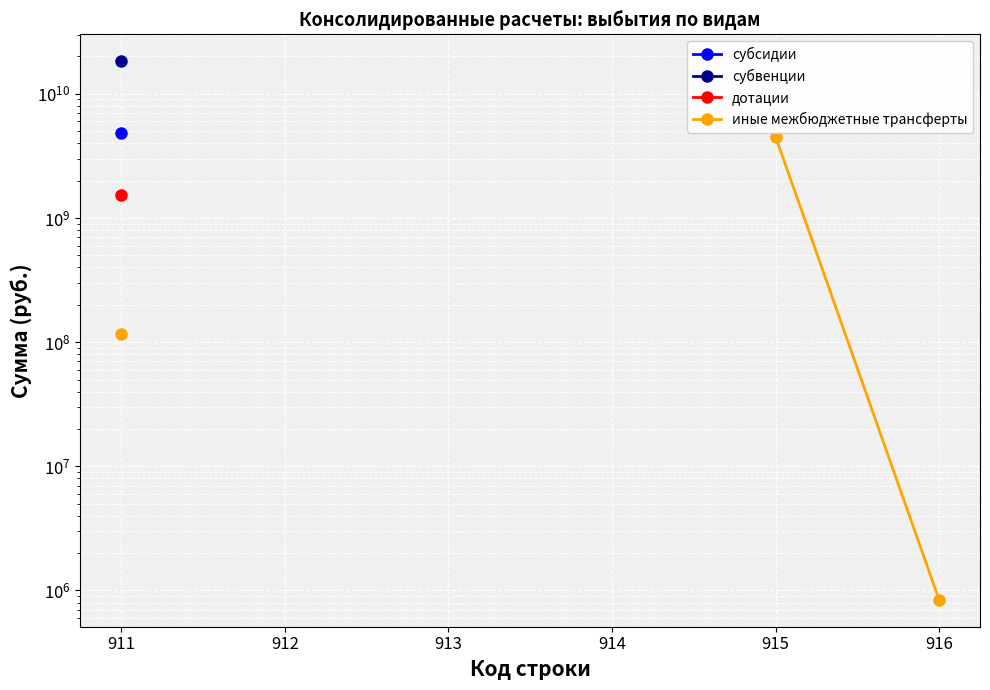

True or false: дотации and иные межбюджетные трансферты cross at least once.

False